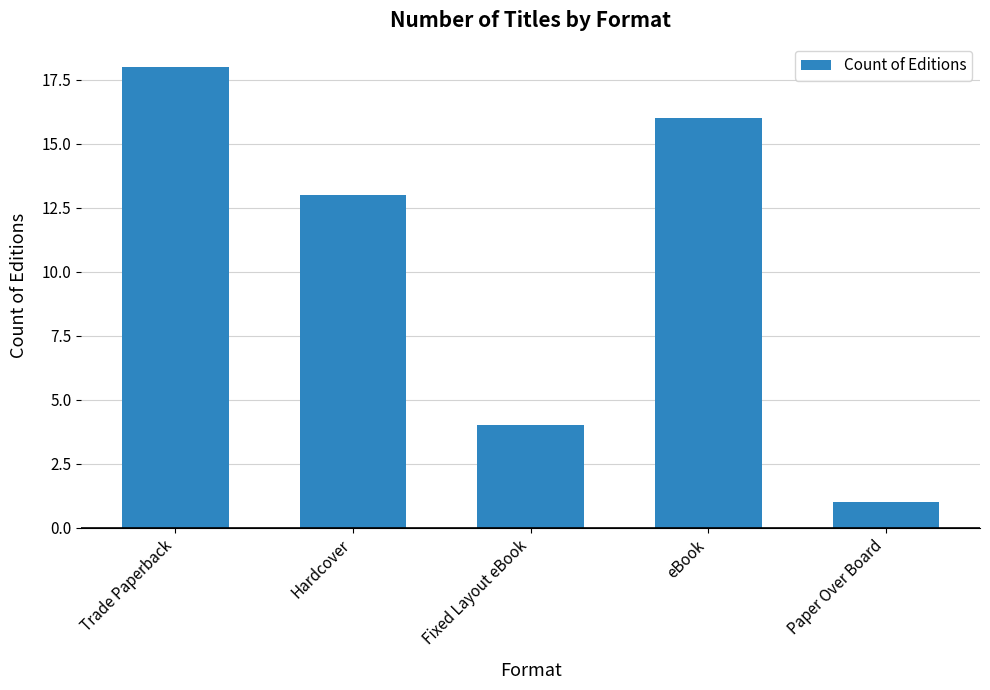

At which label does the data first exceed 13?

Trade Paperback